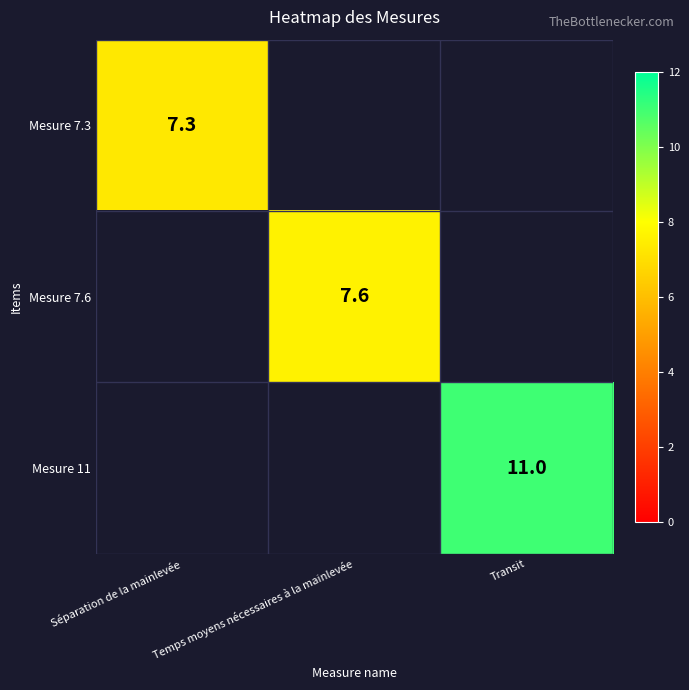

What is the greatest value displayed?

11.0